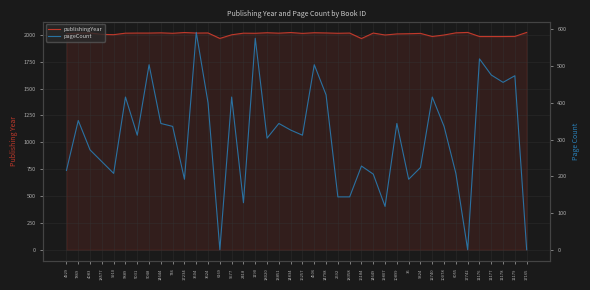

Which series changed the most between 16257 and 2592?

pageCount